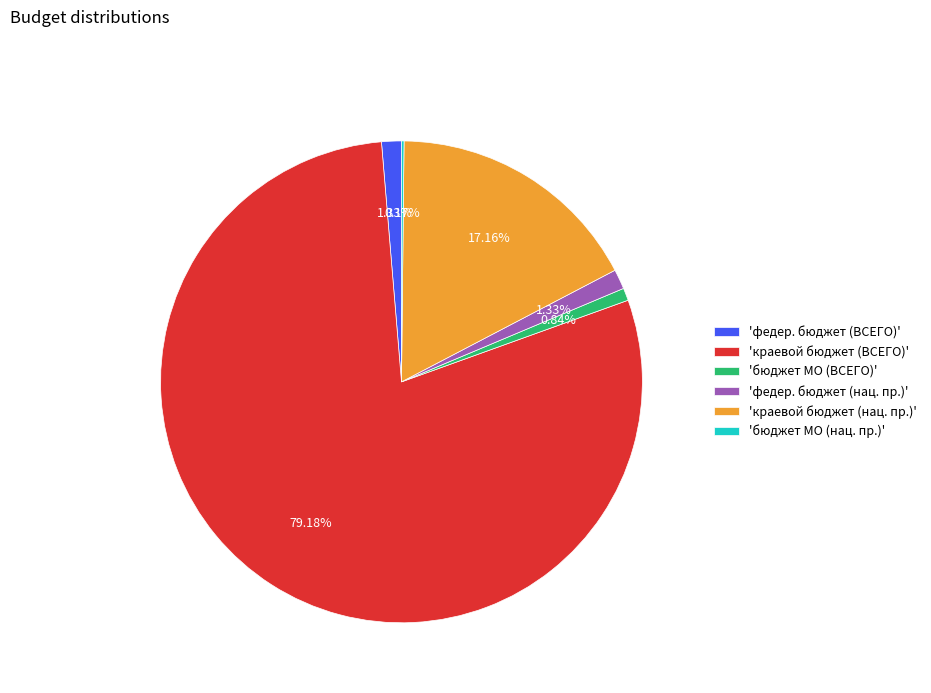

Combined, do 'федер. бюджет (ВСЕГО)' and 'федер. бюджет (нац. пр.)' account for over 50%?

No